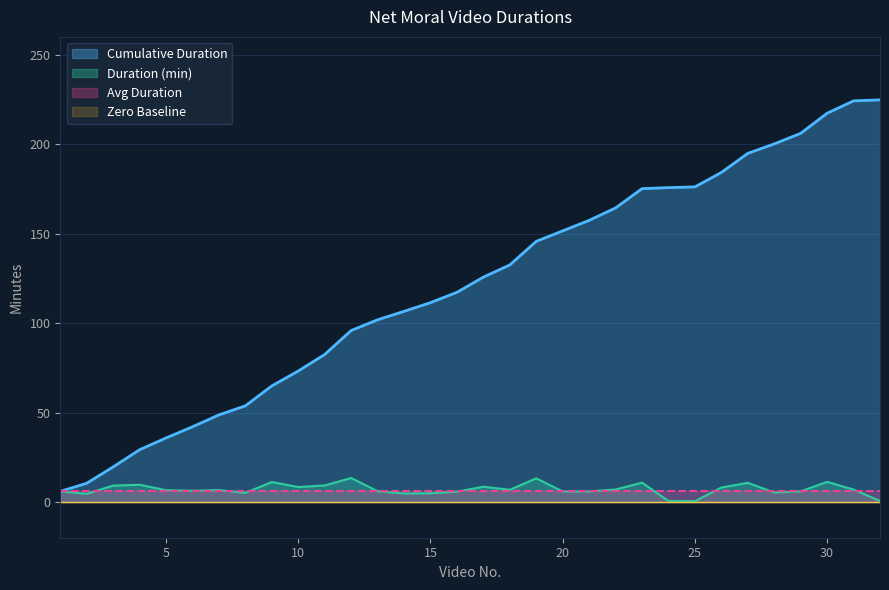

What is the value of the Duration (min) point at the 31st from the left?

6.9